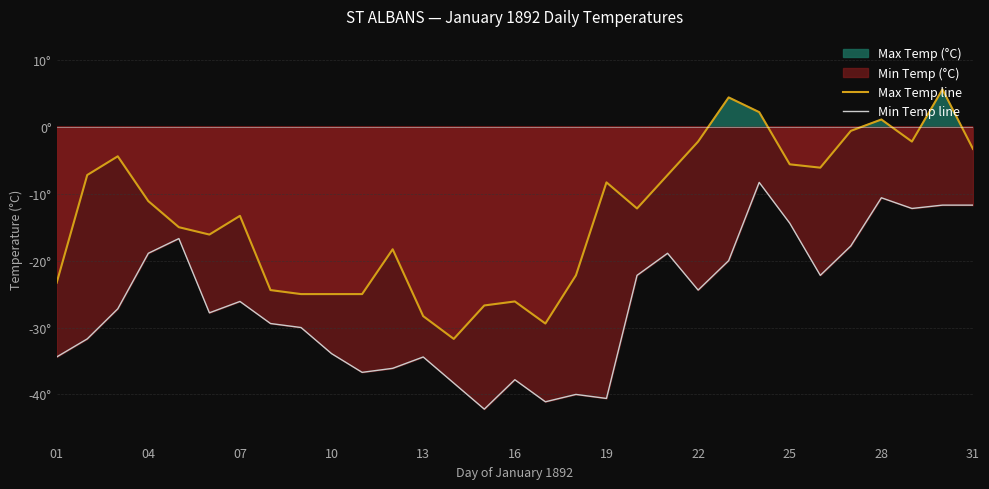

True or false: Min Temp line and Max Temp line intersect in this chart.

False